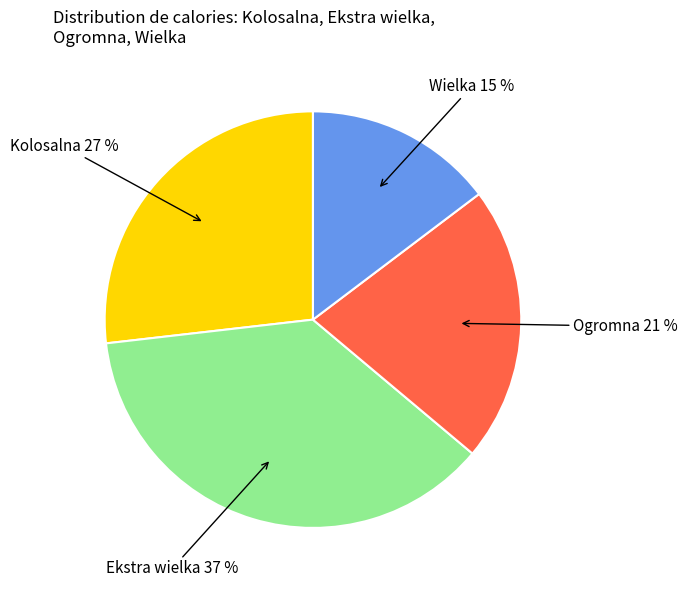

To the nearest percent, what is the average slice percentage?

25%